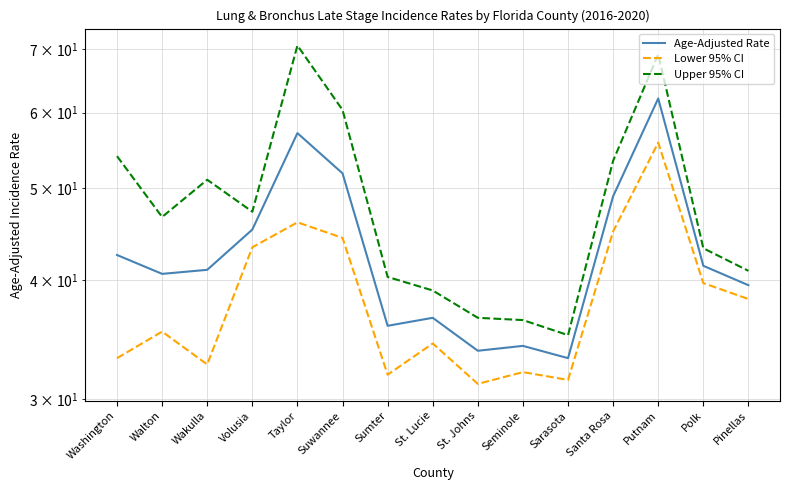

What is the maximum value for Lower 95% CI?

55.8